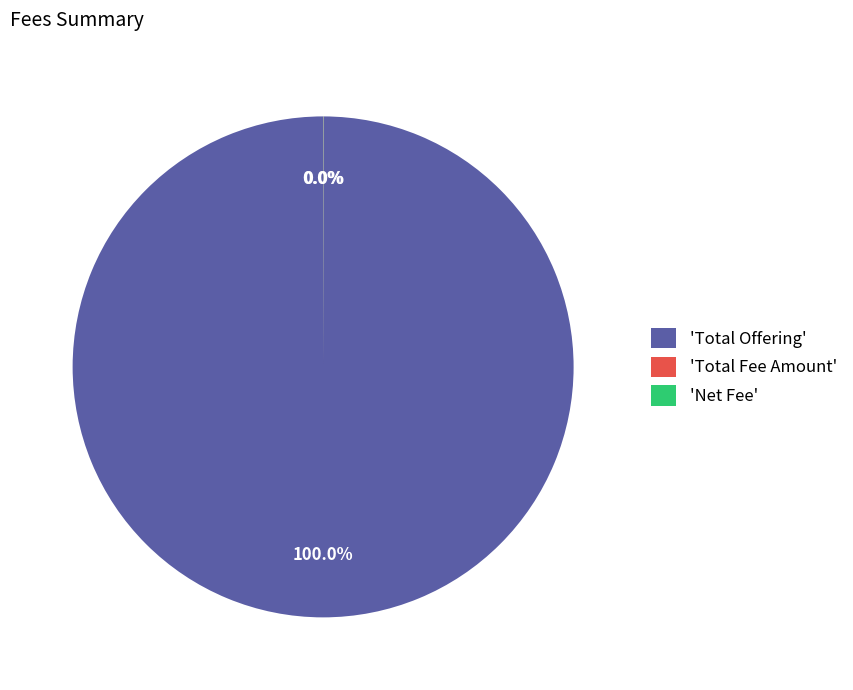

Does 'Total Offering' represent more than half of the total?

Yes